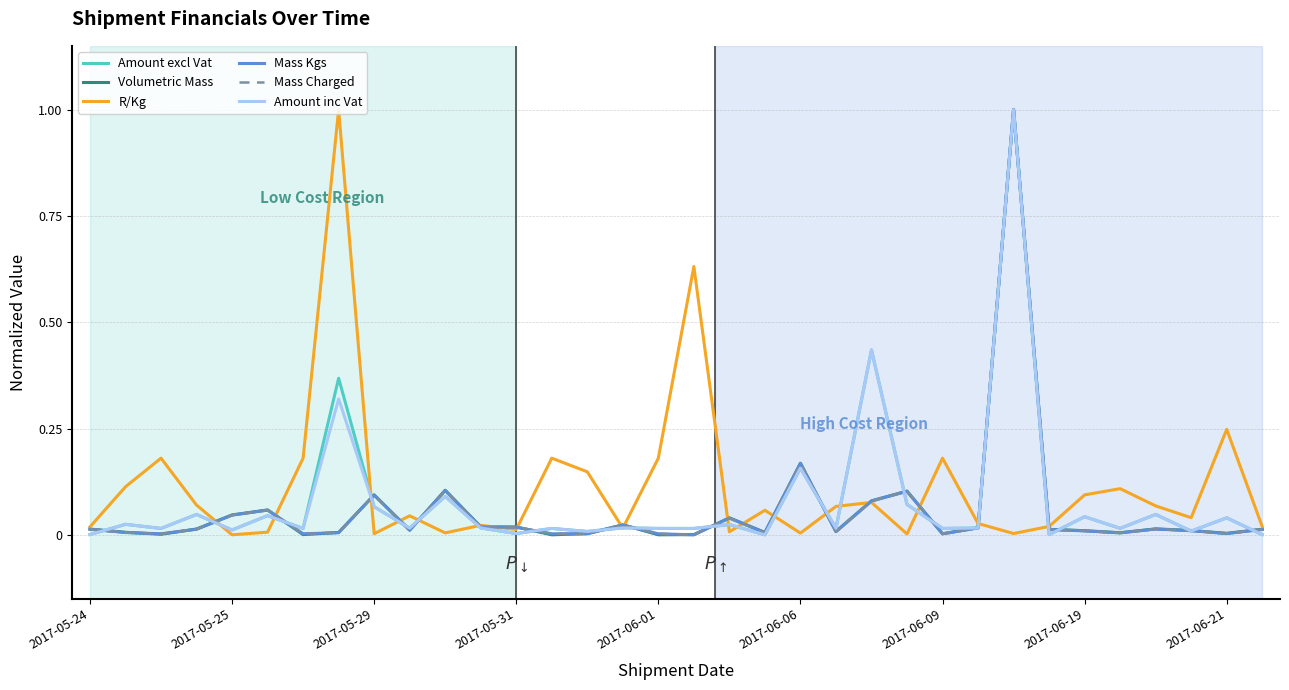

True or false: Volumetric Mass has more than 2 interior local peaks.

True